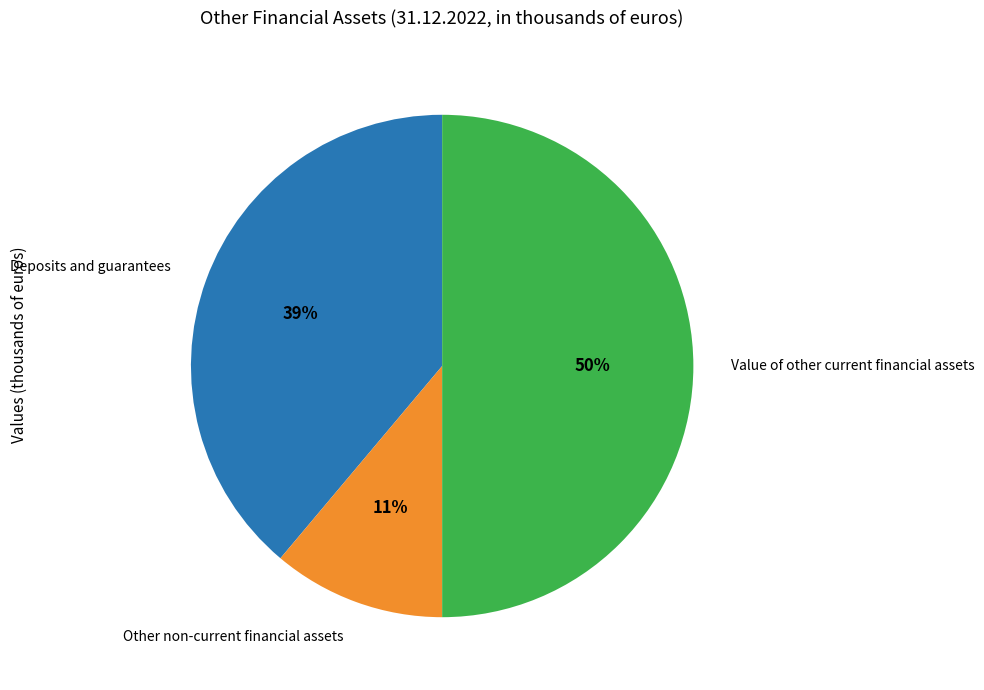

The Deposits and guarantees slice represents 28% of the pie. True or false?

False